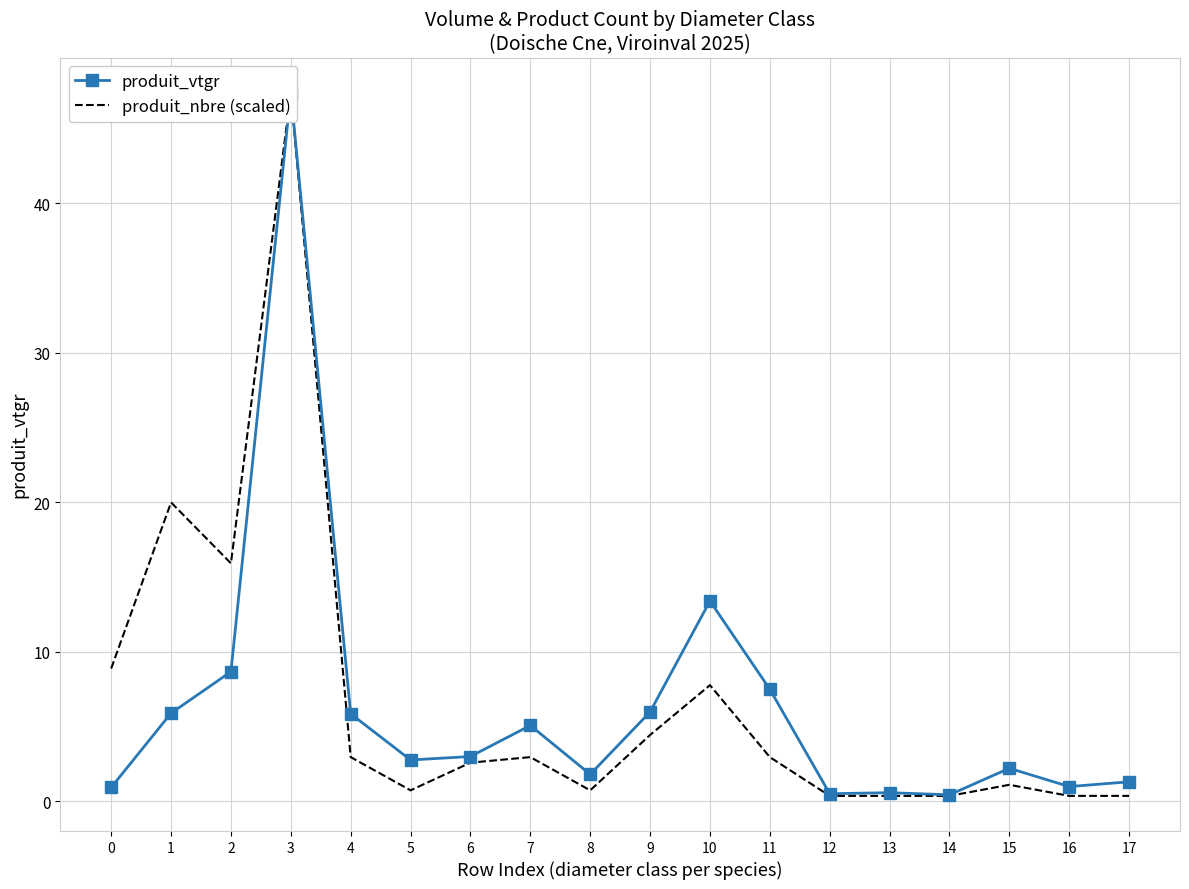

Rank the series at 1 from lowest to highest value.

produit_vtgr, produit_nbre (scaled)